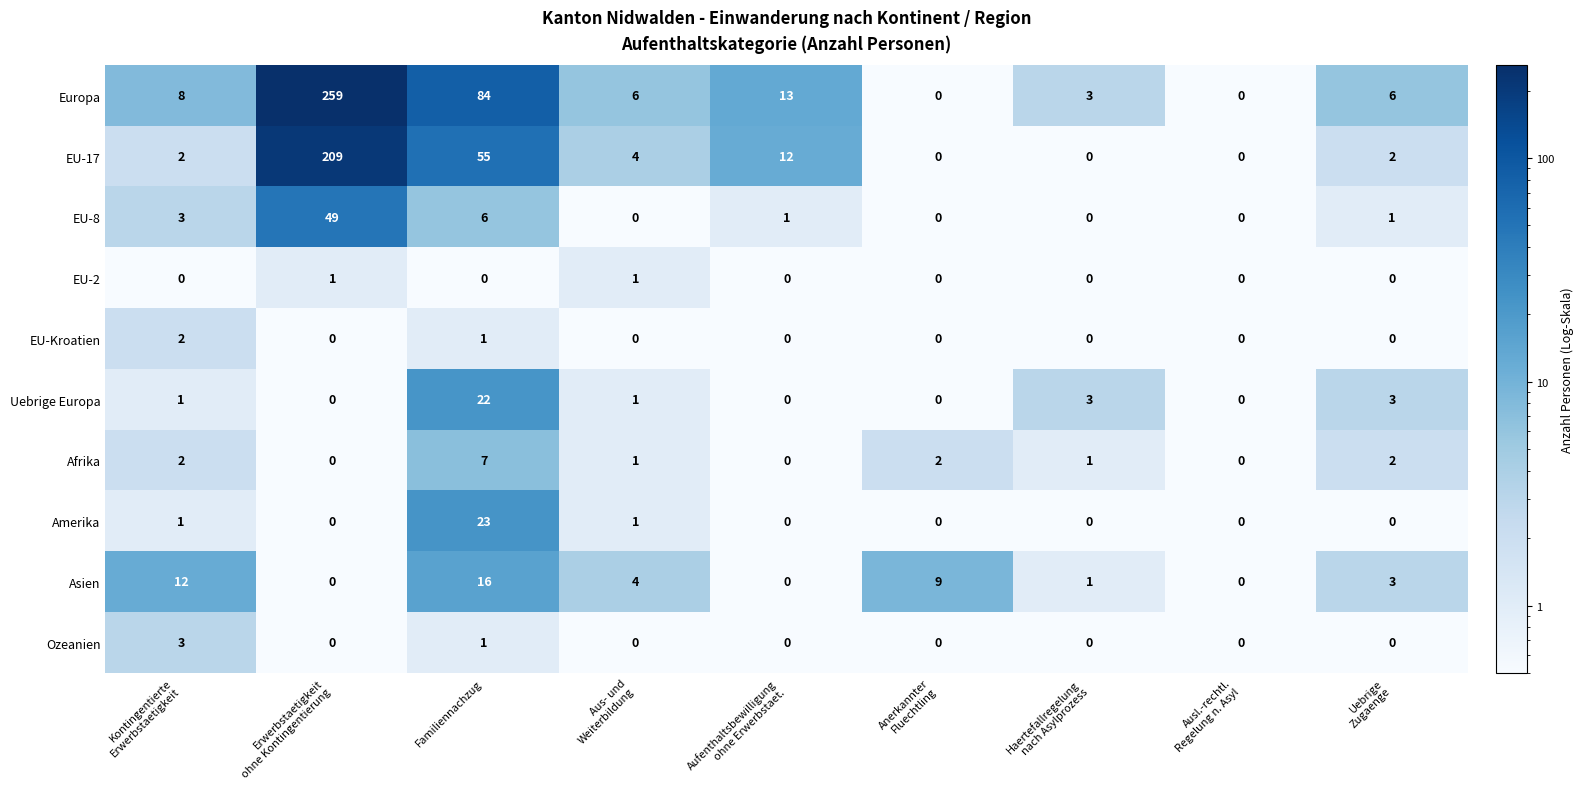

Which series has the largest range (max minus min)?

Europa